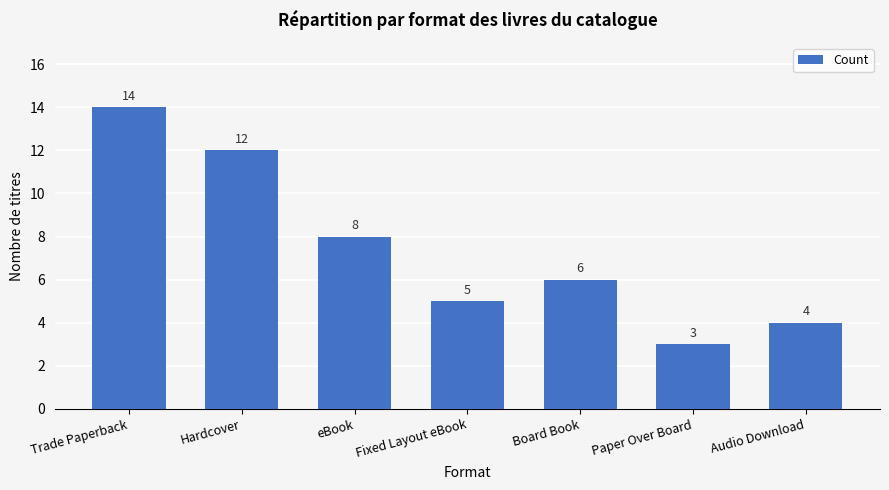

What is the value of the 1st bar from the left?

14